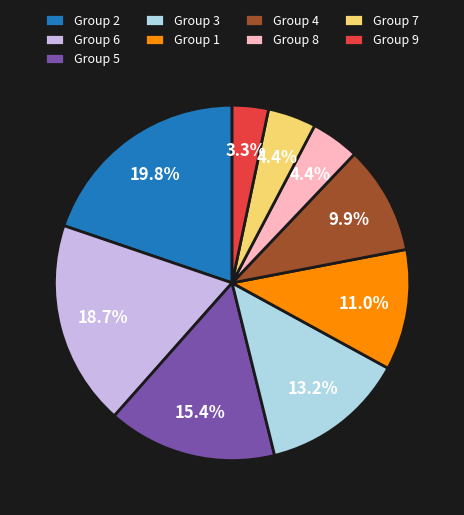

Count the number of slices in the pie.

9